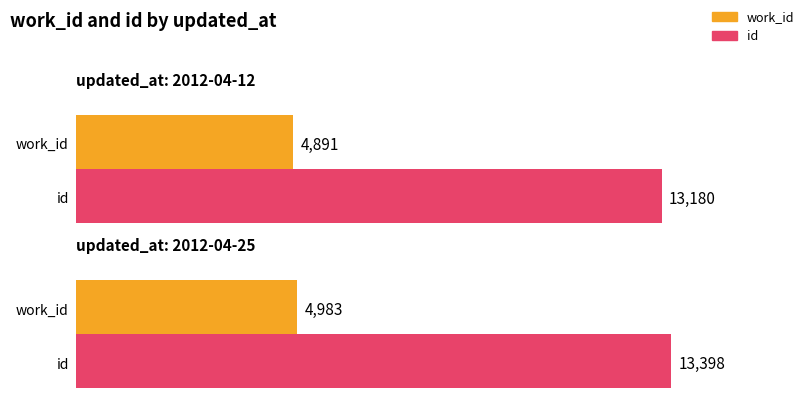

Rank the series by their average value, from highest to lowest.

id, work_id